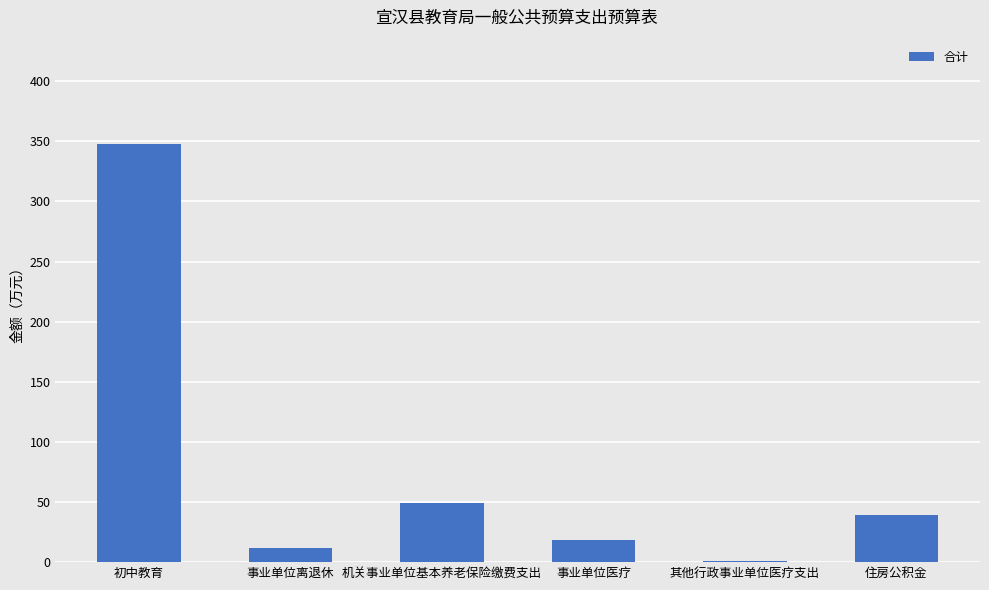

Read the value at 其他行政事业单位医疗支出.

0.8